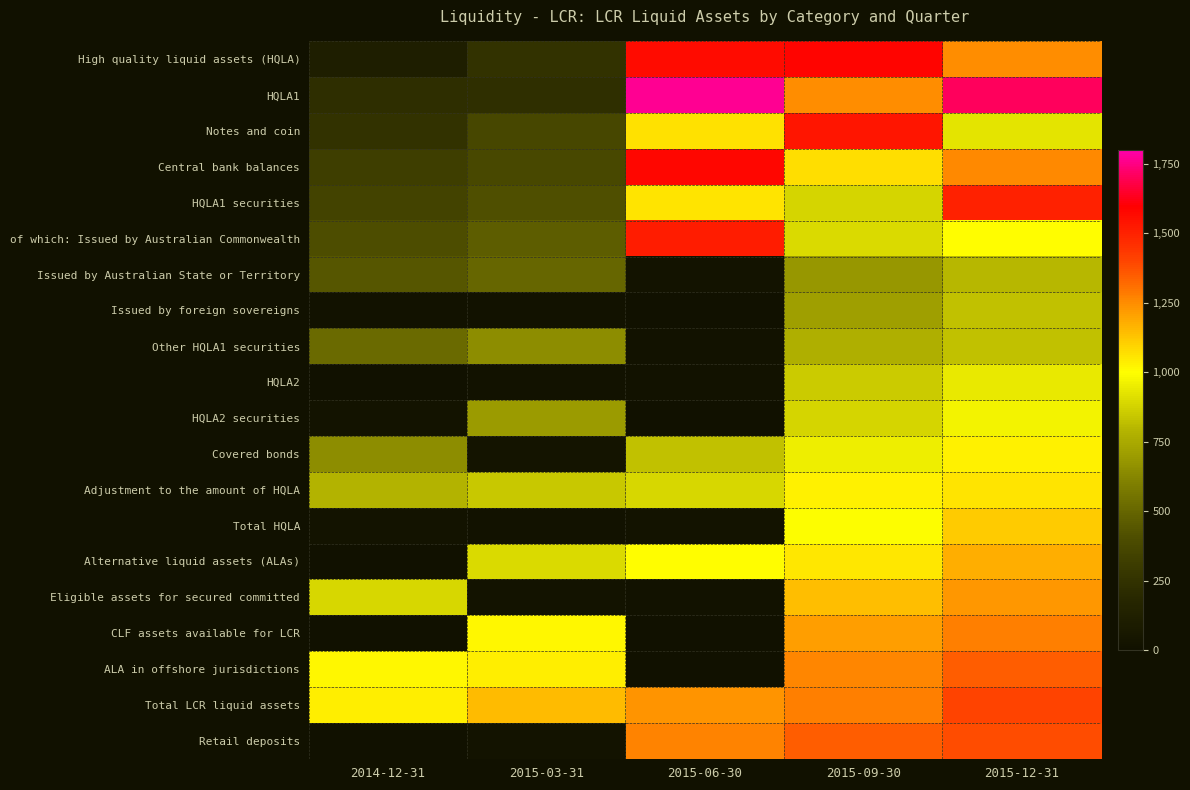

At how many categories does at least one series exceed 1088?

4